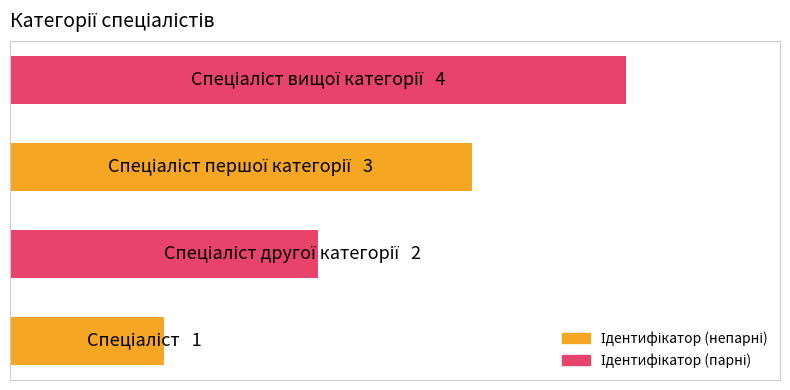

Does the chart contain any negative values?

No